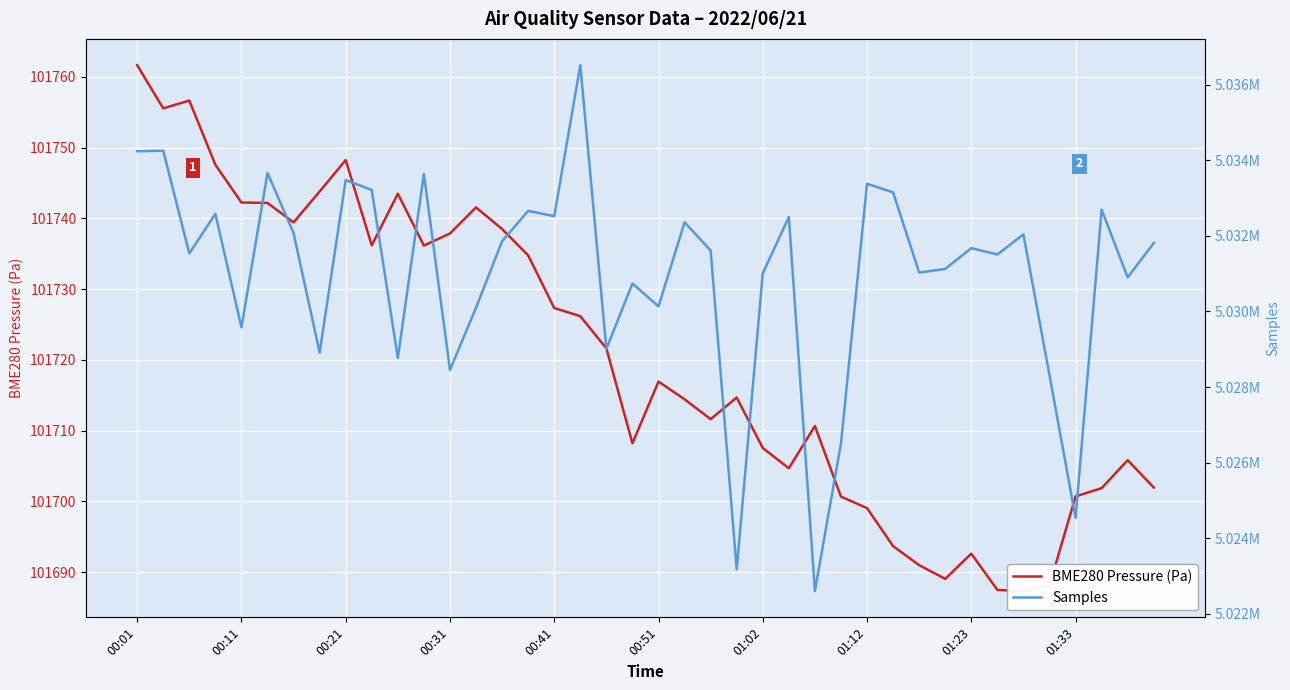

True or false: Samples and BME280 Pressure (Pa) cross at least once.

False